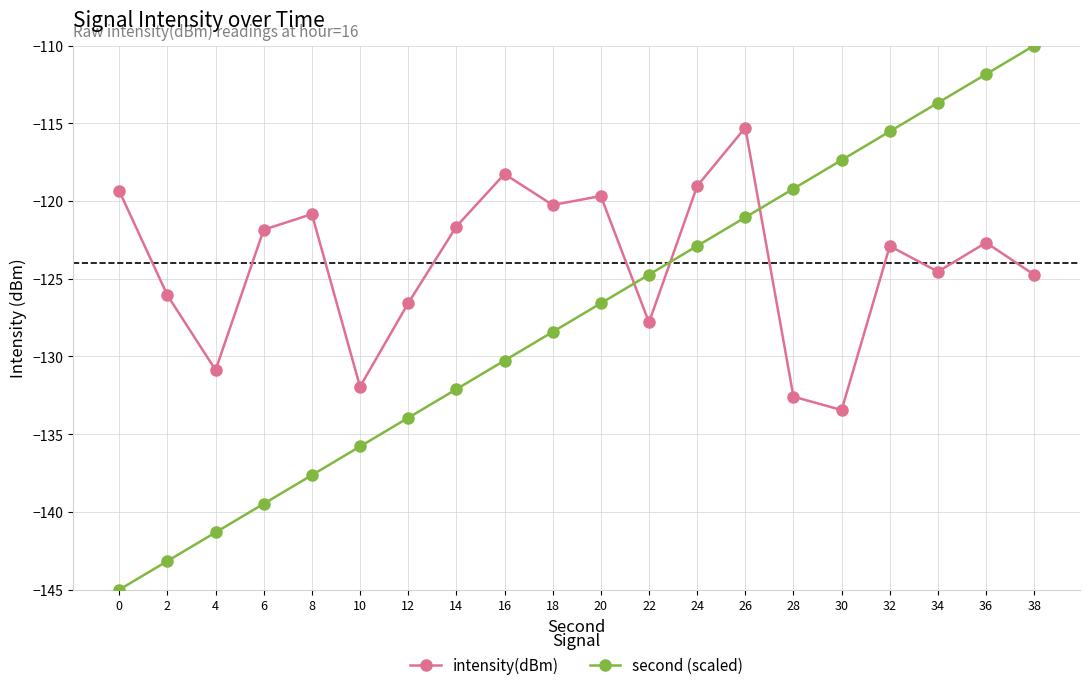

Reading left to right, extract all data points from this chart.

intensity(dBm): 0=-119.4	2=-126.1	4=-130.9	6=-121.8	8=-120.8	10=-131.9	12=-126.6	14=-121.6	16=-118.3	18=-120.3	20=-119.7	22=-127.8	24=-119.0	26=-115.3	28=-132.6	30=-133.4	32=-122.9	34=-124.5	36=-122.7	38=-124.7
second (scaled): 0=-145.0	2=-143.2	4=-141.3	6=-139.5	8=-137.6	10=-135.8	12=-133.9	14=-132.1	16=-130.3	18=-128.4	20=-126.6	22=-124.7	24=-122.9	26=-121.1	28=-119.2	30=-117.4	32=-115.5	34=-113.7	36=-111.8	38=-110.0